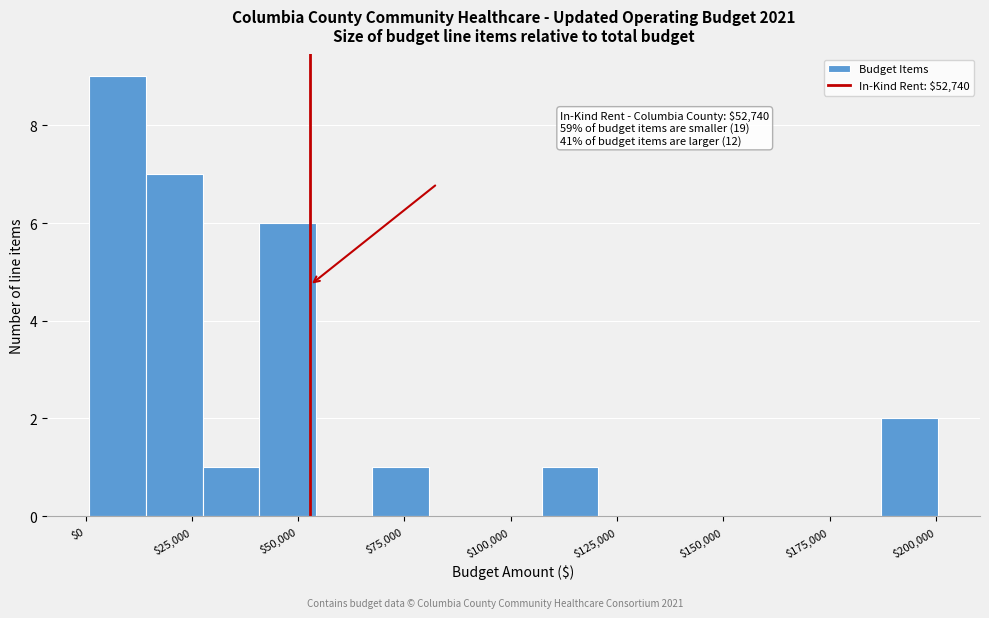

Read against the x-axis, roughly where is the centre of the tallest bar?

10000